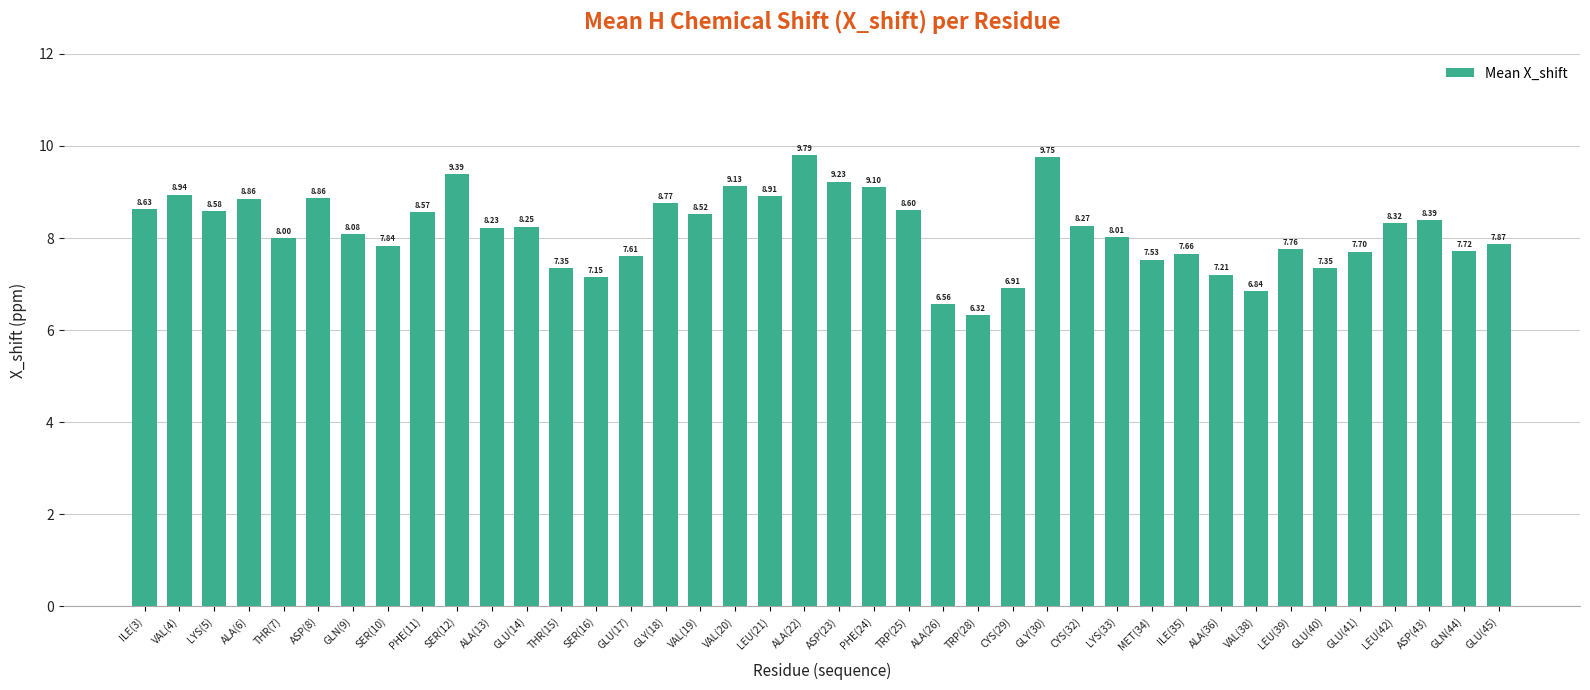

Which category has the highest value across all series?

ALA(22)